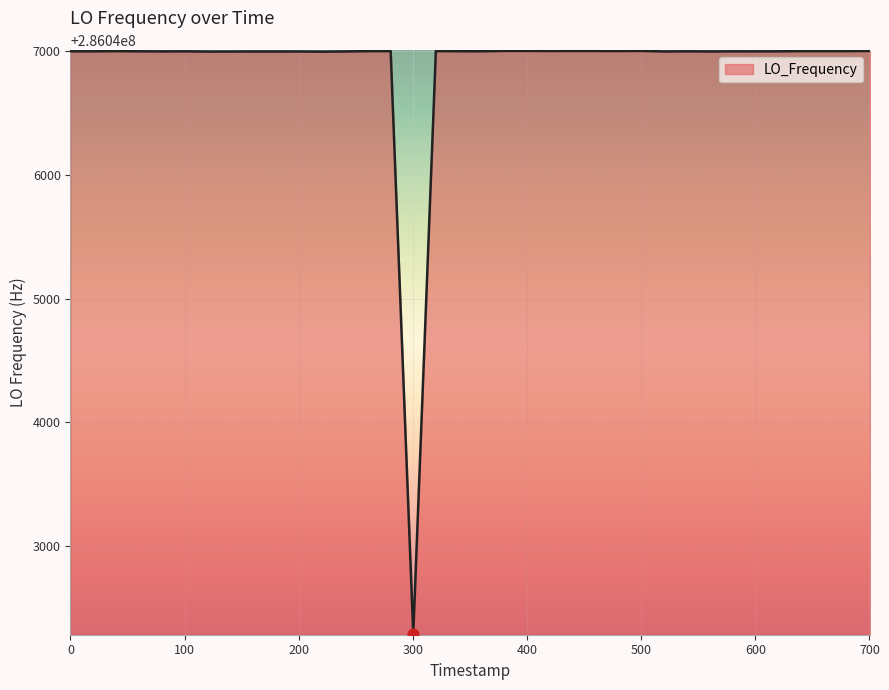

What is the difference between the maximum and minimum values?

4714.5